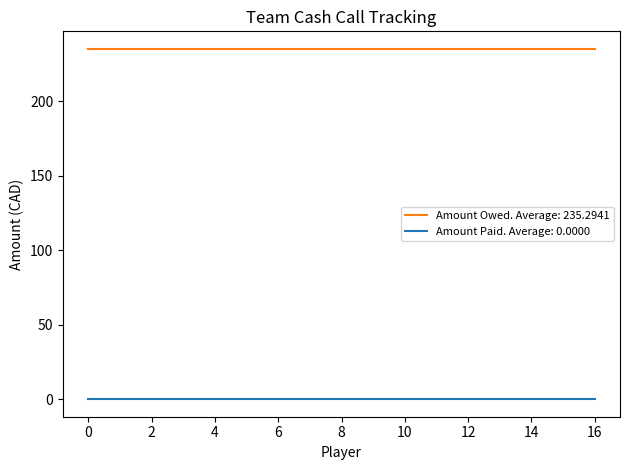

Which series has the largest total across all categories?

Amount Owed. Average: 235.2941